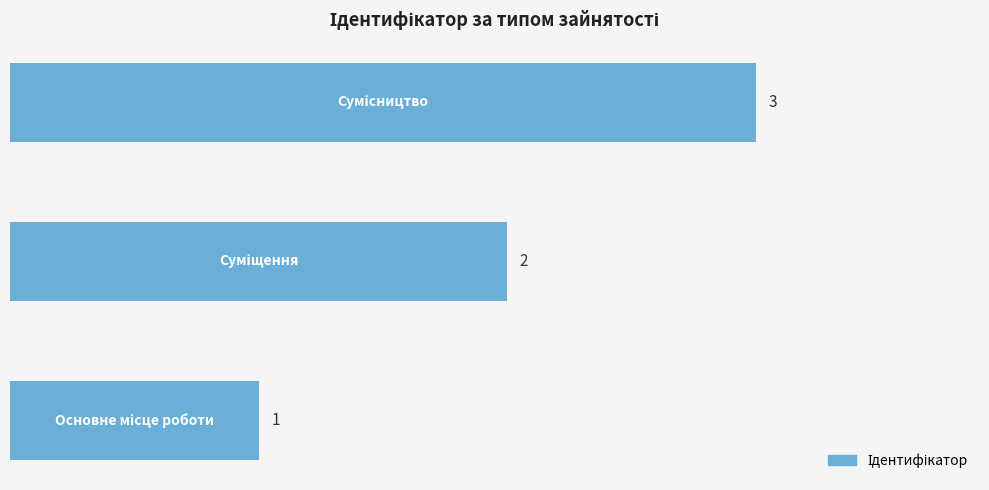

How many values are between 1 and 3?

3